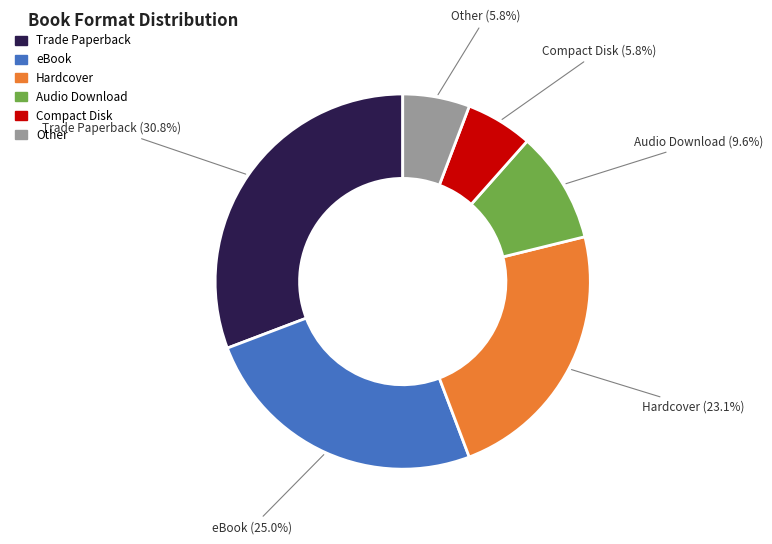

To the nearest percent, what is the average slice percentage?

17%